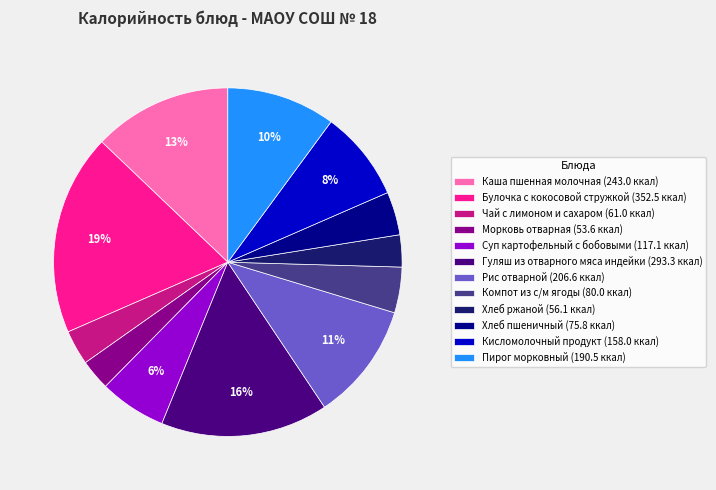

Is the sum of Кисломолочный продукт (158.0 ккал) and Каша пшенная молочная (243.0 ккал) greater than half?

No